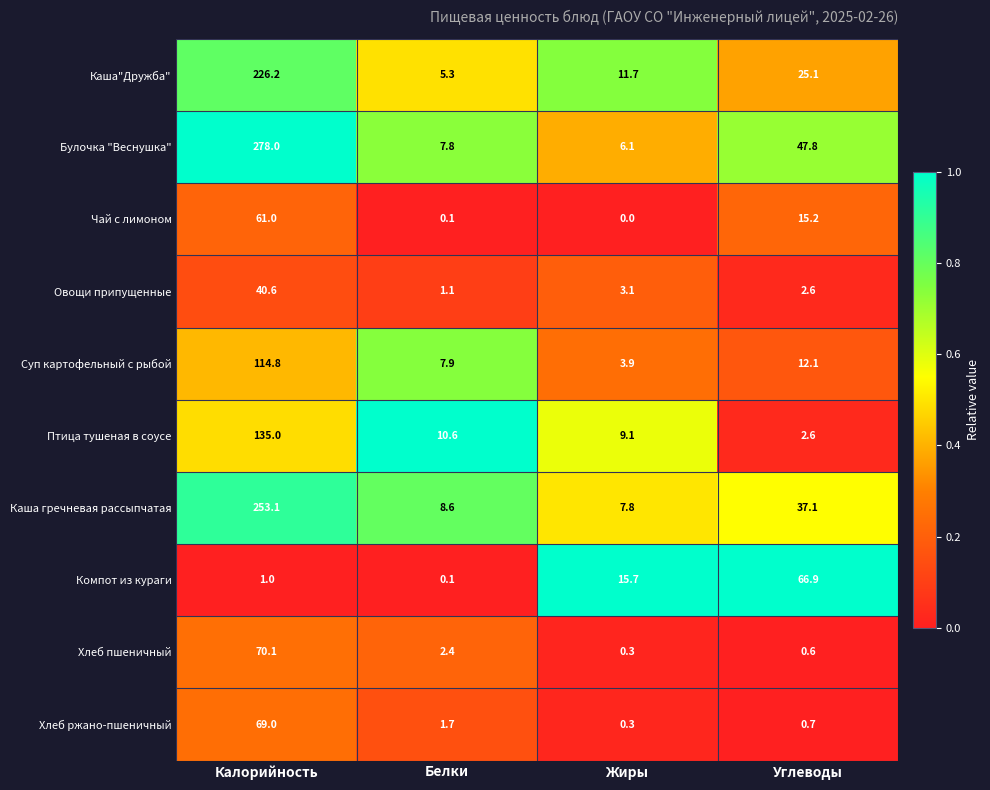

Rank the series by their maximum value, from lowest to highest.

Овощи припущенные, Чай с лимоном, Компот из кураги, Хлеб ржано-пшеничный, Хлеб пшеничный, Суп картофельный с рыбой, Птица тушеная в соусе, Каша"Дружба", Каша гречневая рассыпчатая, Булочка "Веснушка"